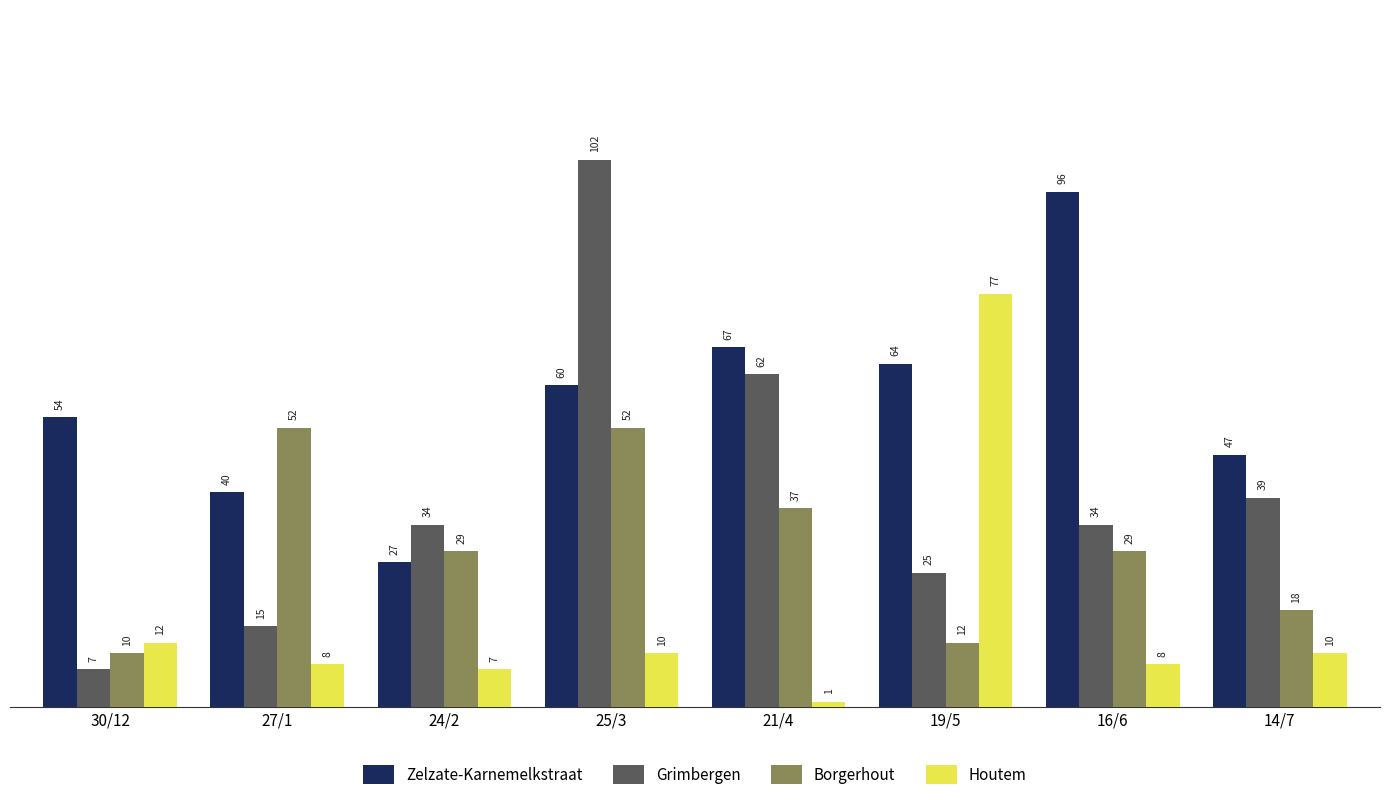

What is the sum of the Zelzate-Karnemelkstraat values at 30/12 and 16/6?

150